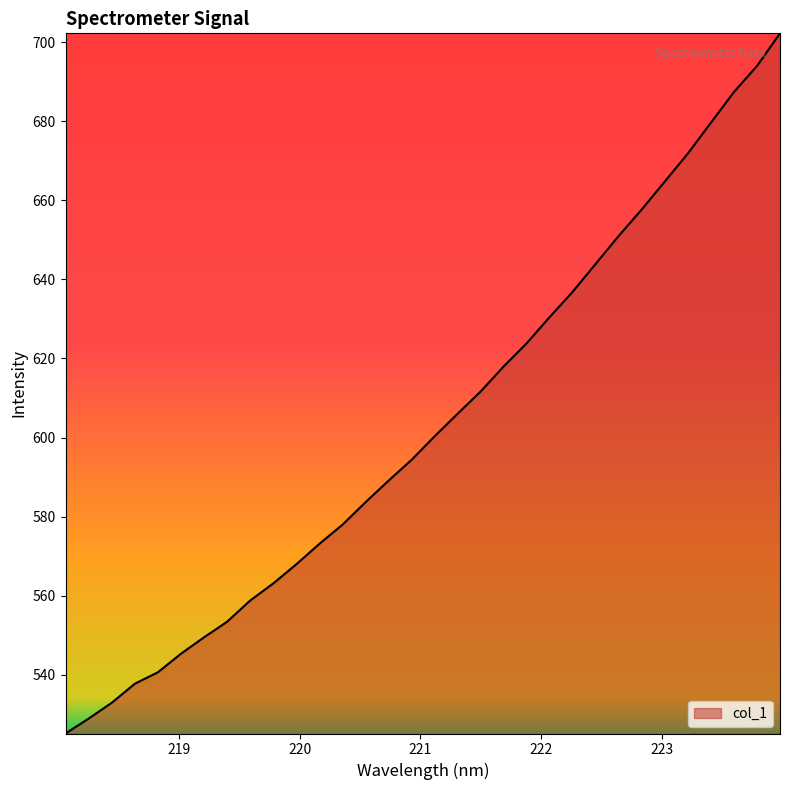

What is the difference between the maximum and minimum values?

177.2